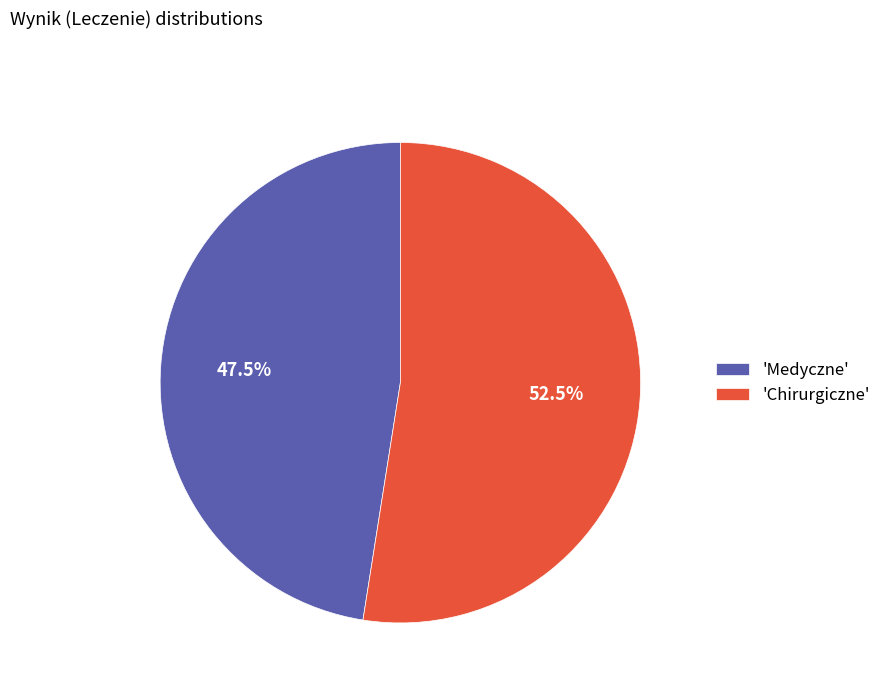

Rank the categories by value from lowest to highest.

'Medyczne', 'Chirurgiczne'